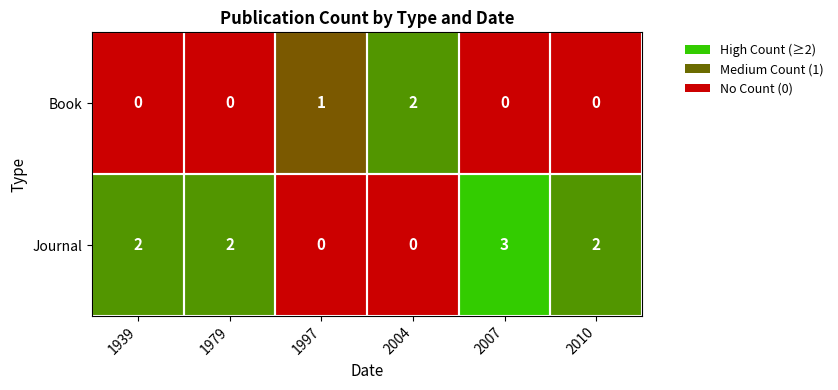

Between 1997 and 2010, which series saw the biggest shift?

Journal